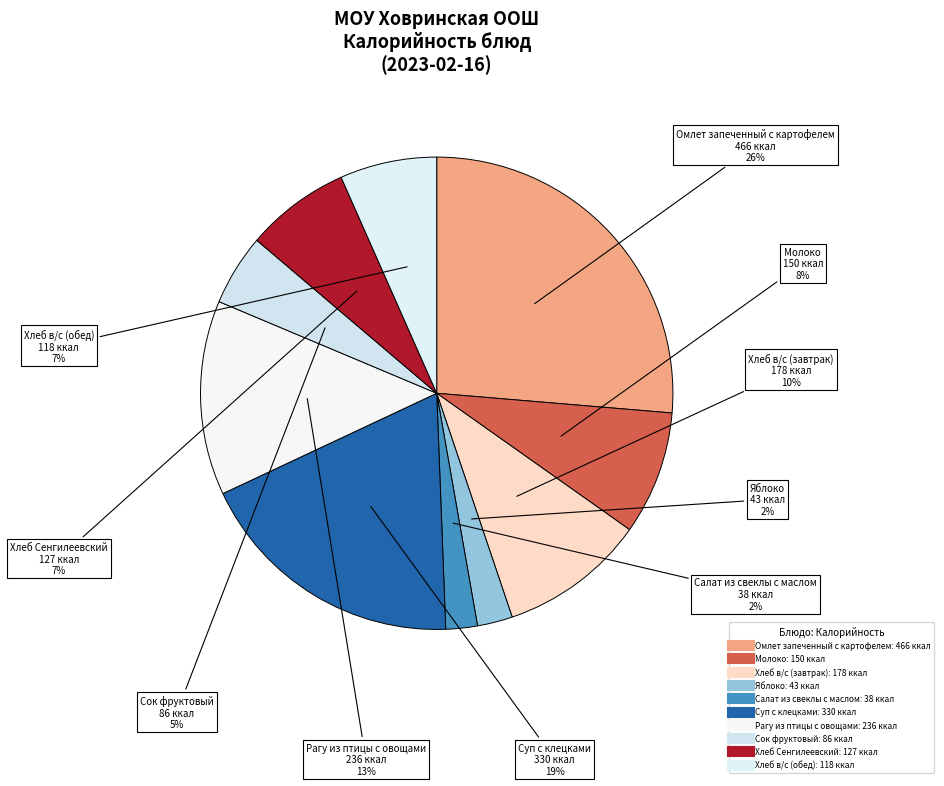

Count the number of slices in the pie.

10